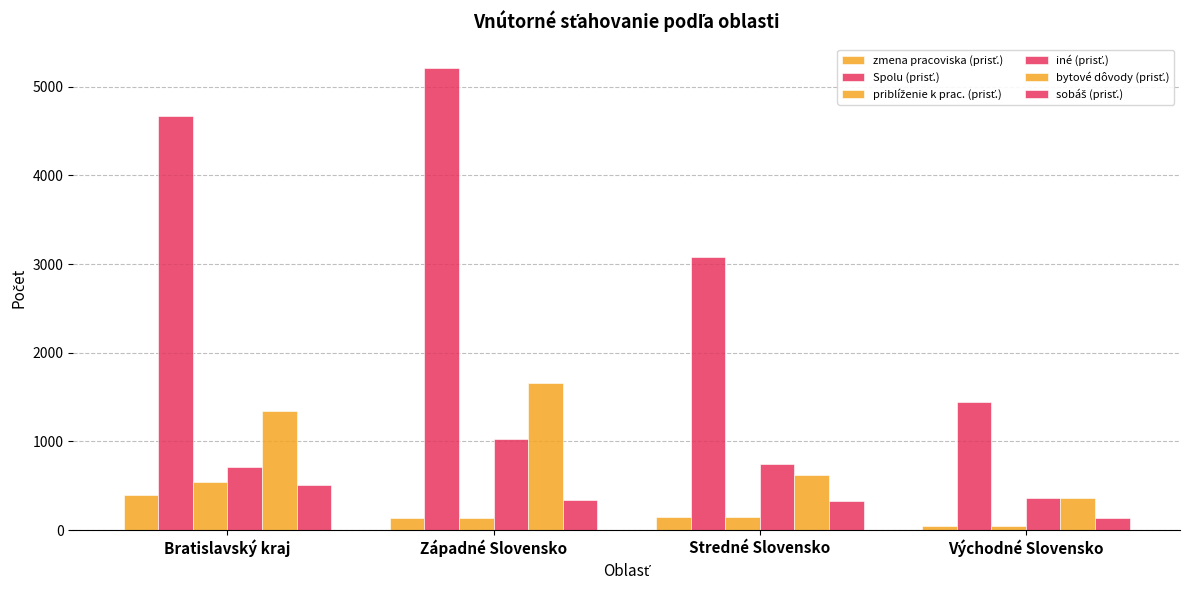

How many groups of bars are there?

4